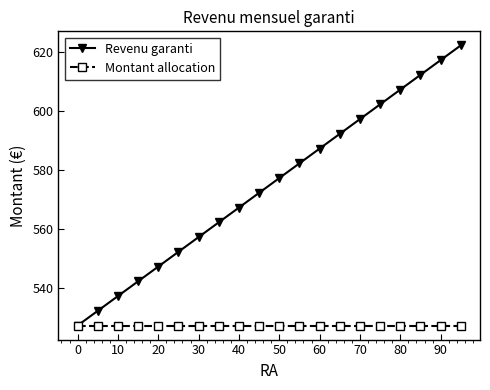

What is the value of the Montant allocation point at the 13th from the left?

527.2